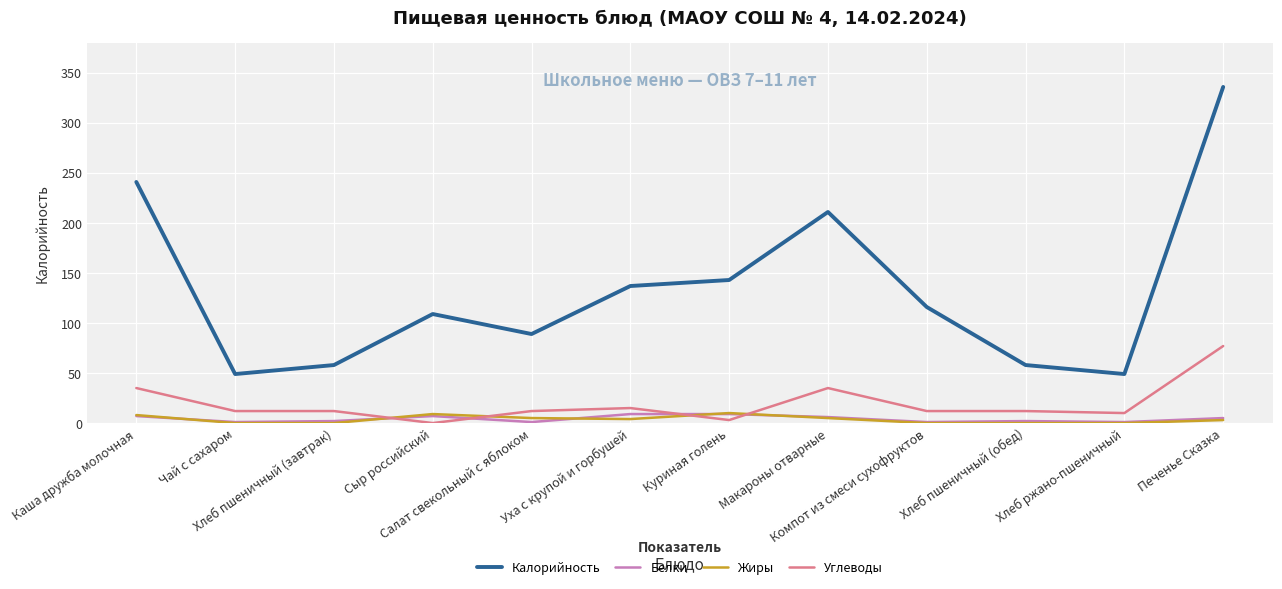

At how many categories does at least one series exceed 161?

3